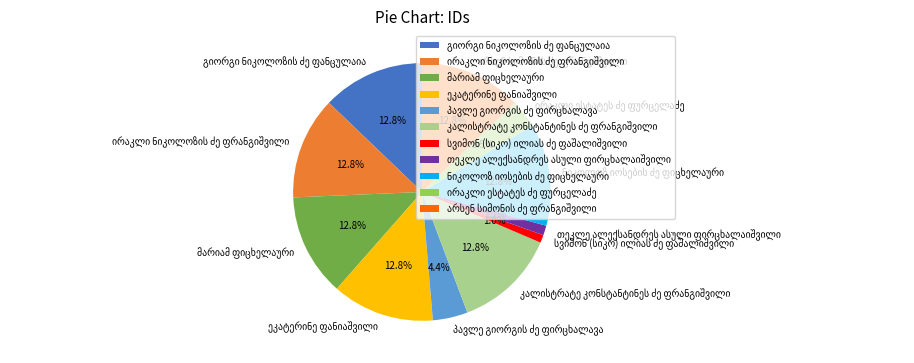

Is there a majority slice in this chart?

No